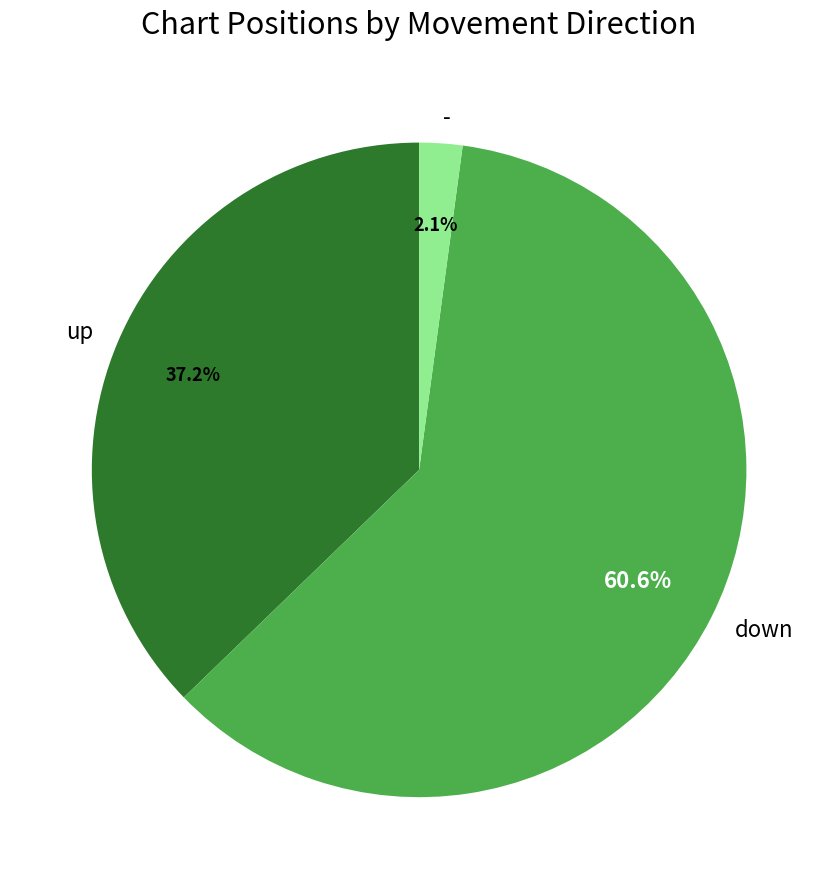

To the nearest percent, what is the combined percentage of up and -?

39%